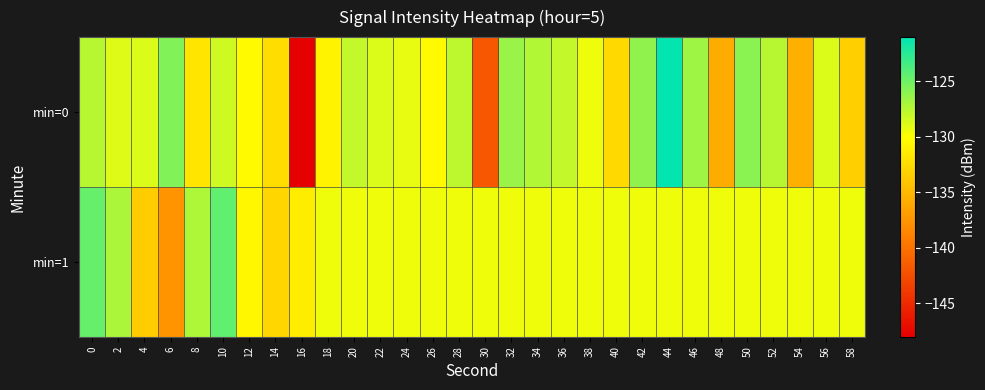

What is the total value across all series at 16?

-279.1